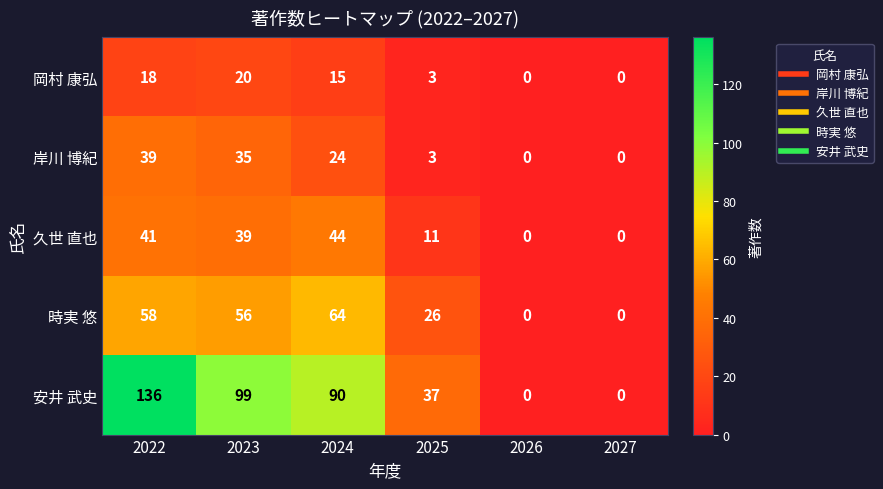

At which category is the sum across all series the highest?

2022